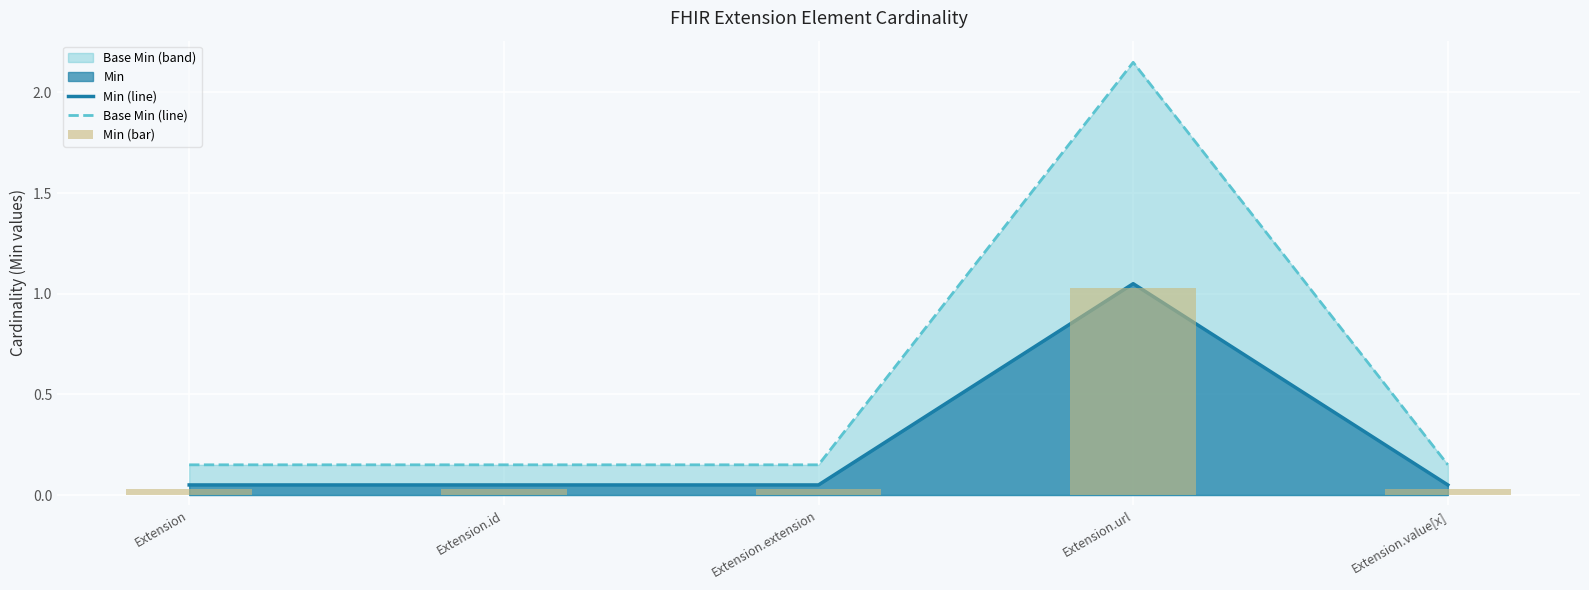

At which label does Min (line) reach its peak?

Extension.url